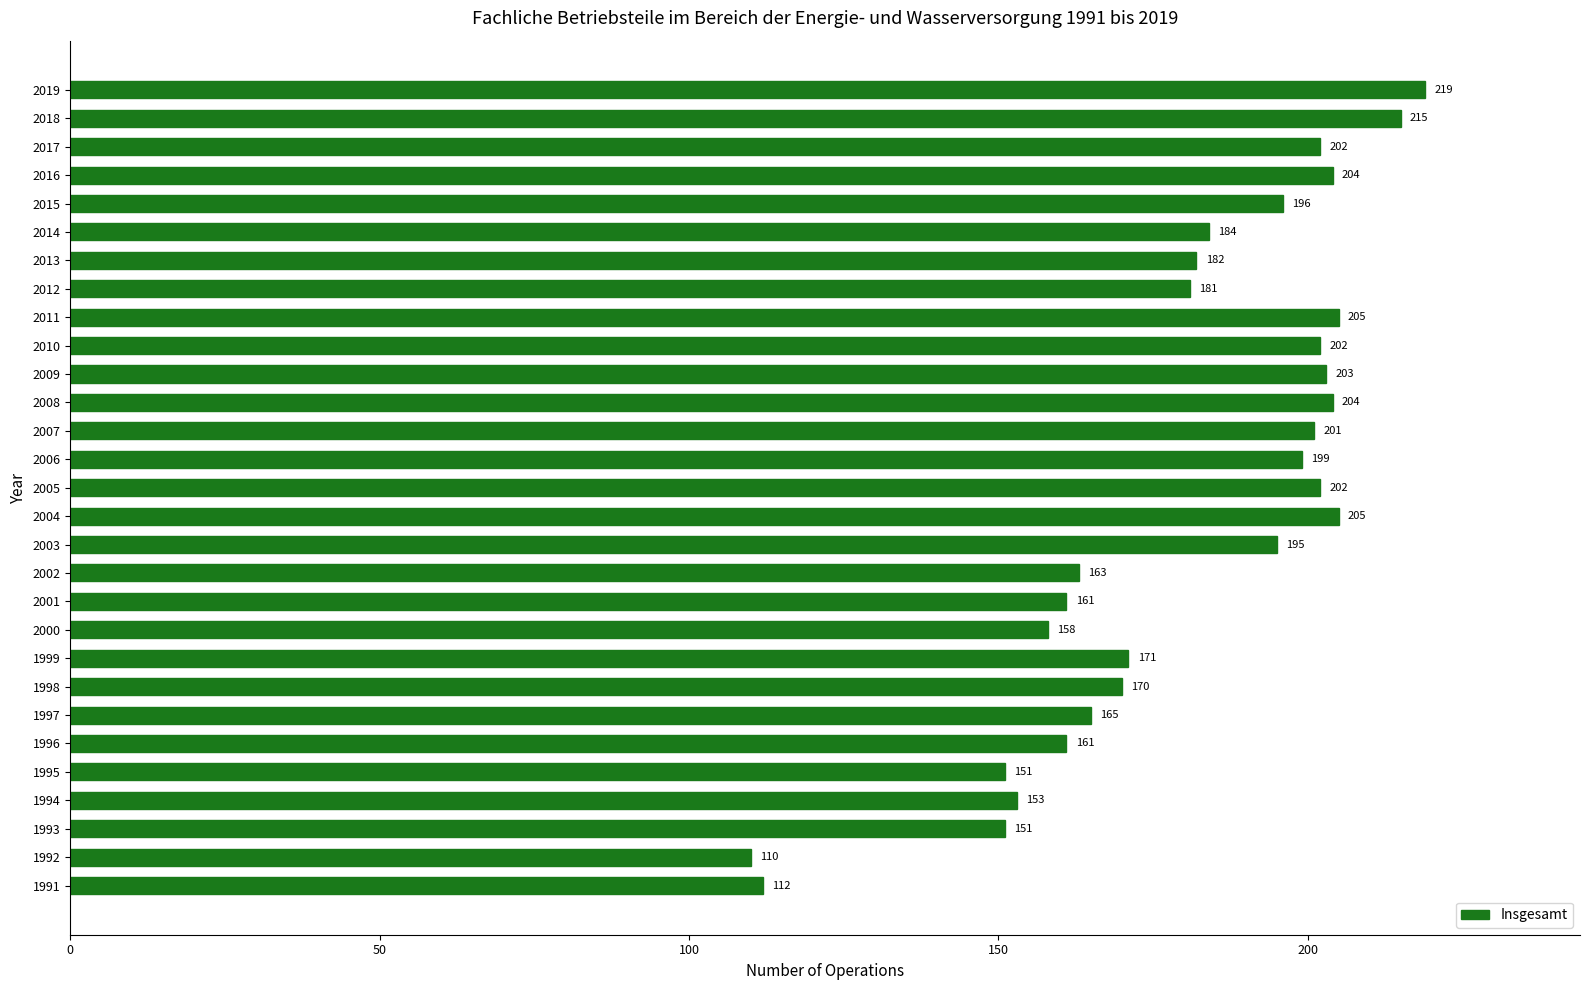

Which has a higher value, 2016 or 2001?

2016